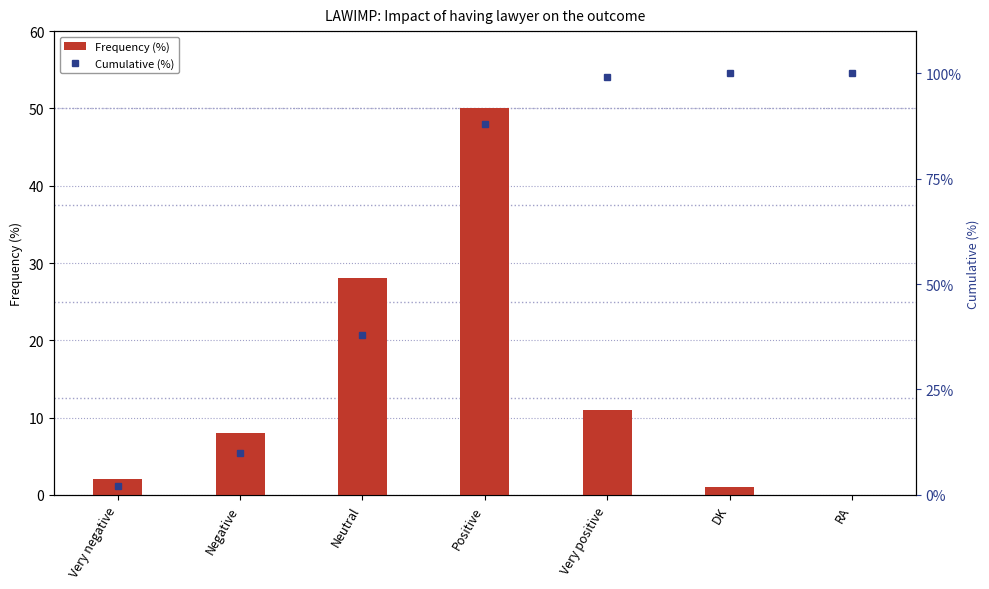

How many distinct data groups are displayed?

2